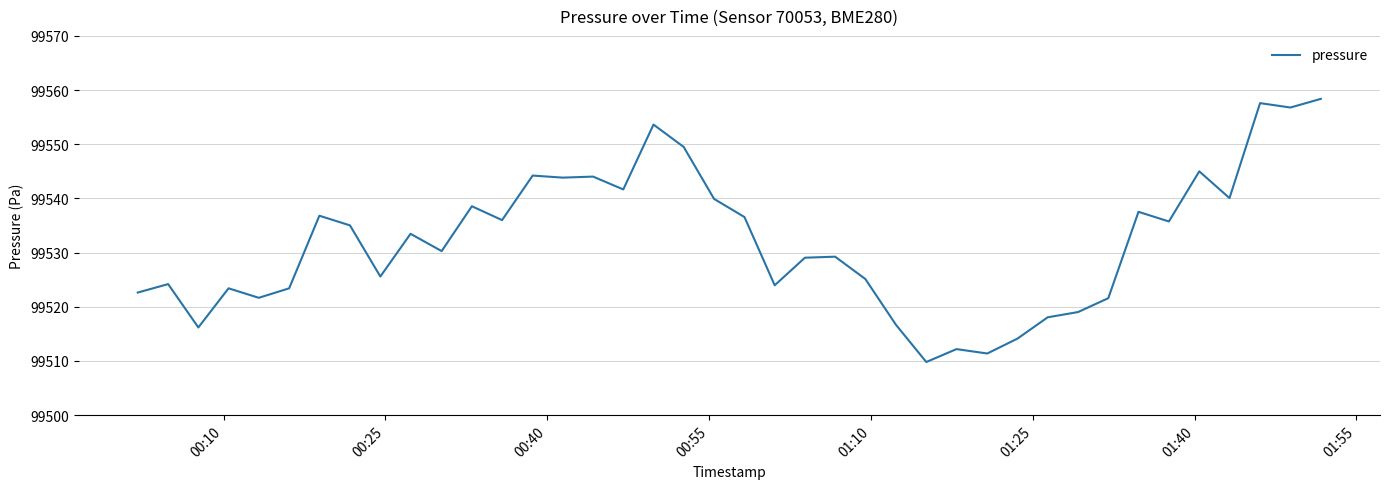

What is the maximum value shown in the chart?

99558.4